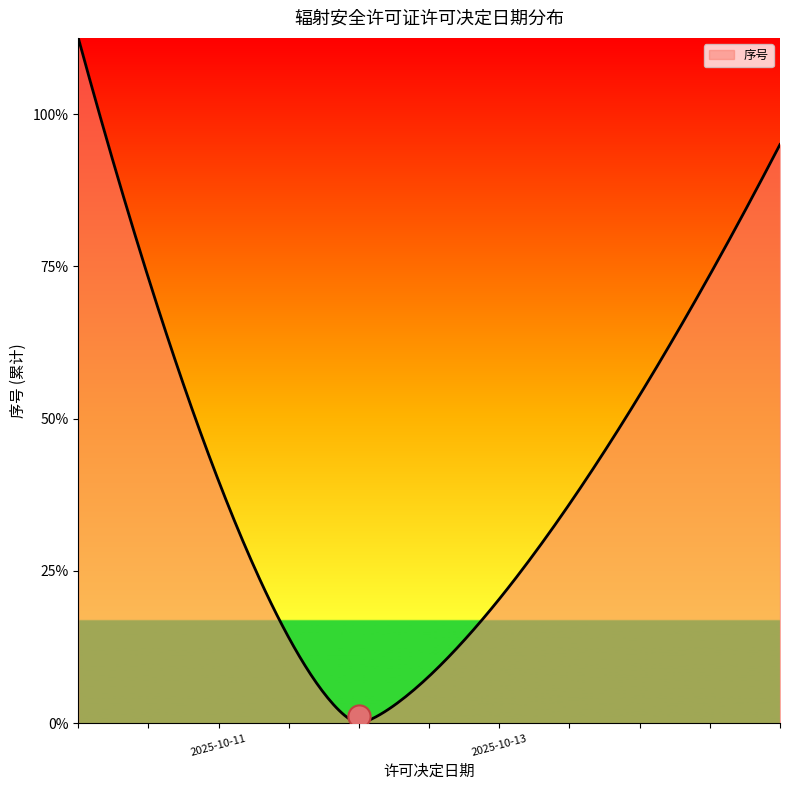

What is the greatest value displayed?

4